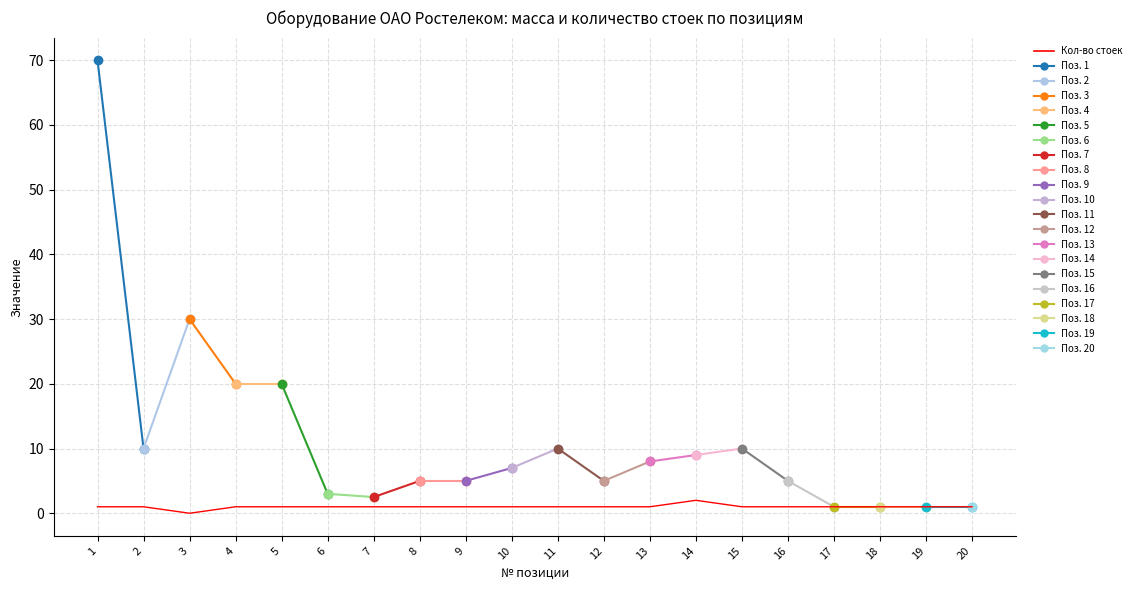

Reading left to right, extract all data points from this chart.

1=1	2=1	3=0	4=1	5=1	6=1	7=1	8=1	9=1	10=1	11=1	12=1	13=1	14=2	15=1	16=1	17=1	18=1	19=1	20=1